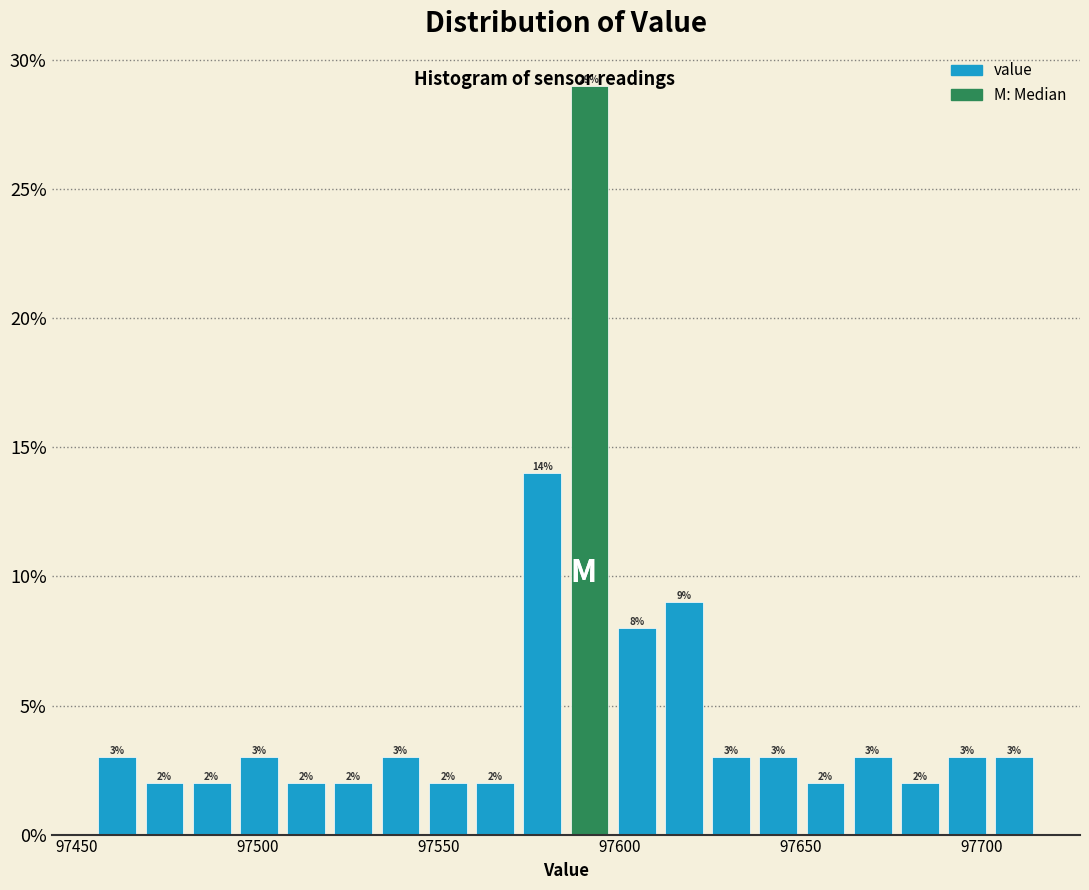

Around what value on the x-axis is the tallest bar? Give the approximate position of its centre, as read against the axis.

97590